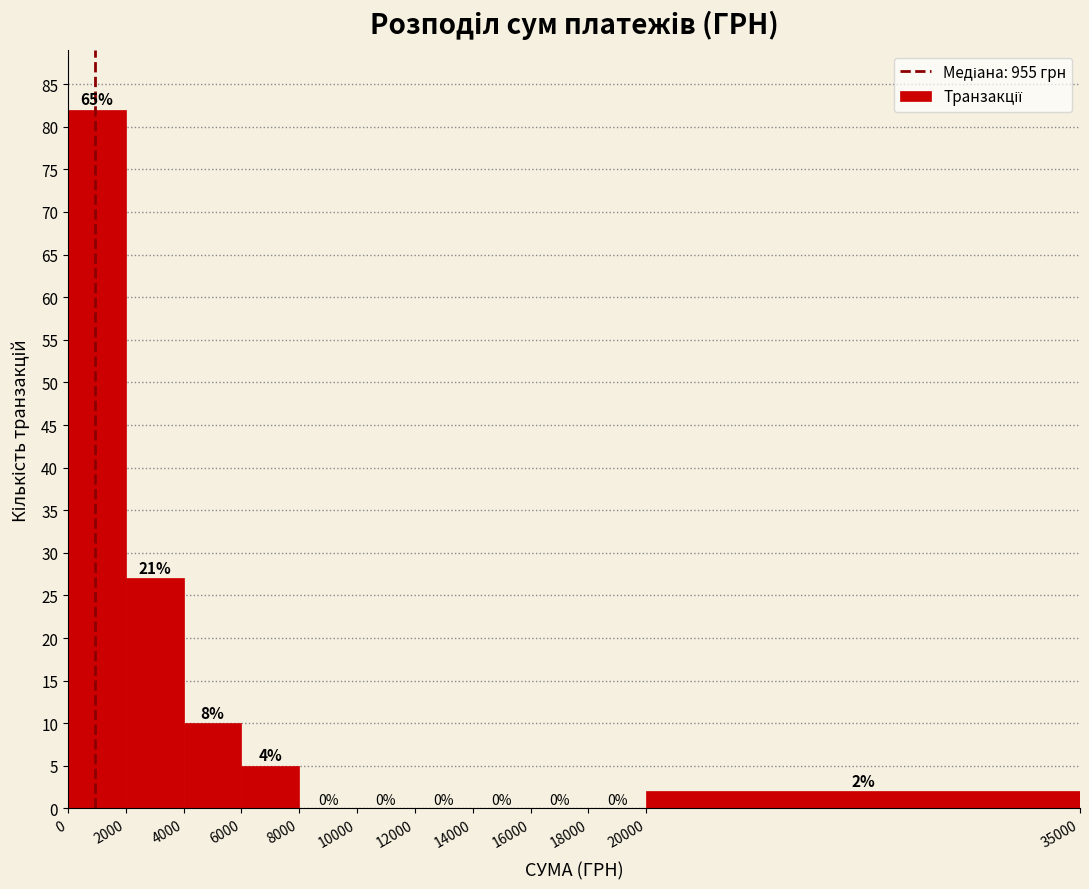

Which range on the x-axis has the tallest bar?

0 to 2000